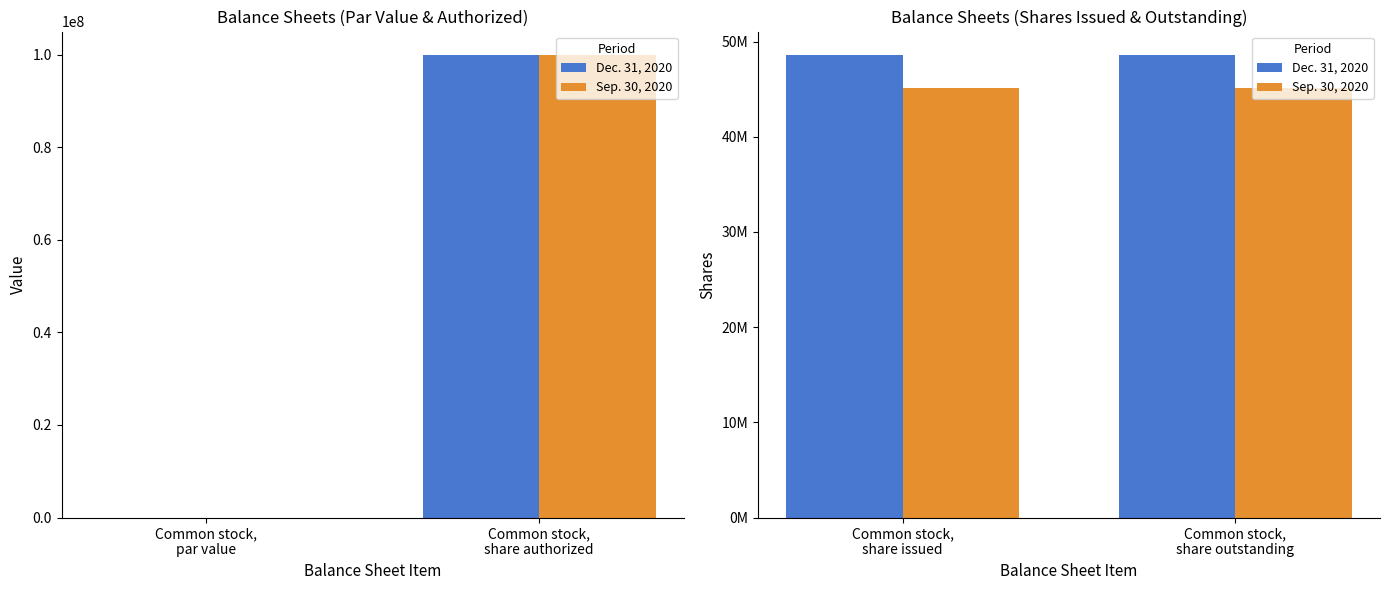

The Dec. 31, 2020 series shows 75036912 at Common stock, share outstanding. True or false?

False